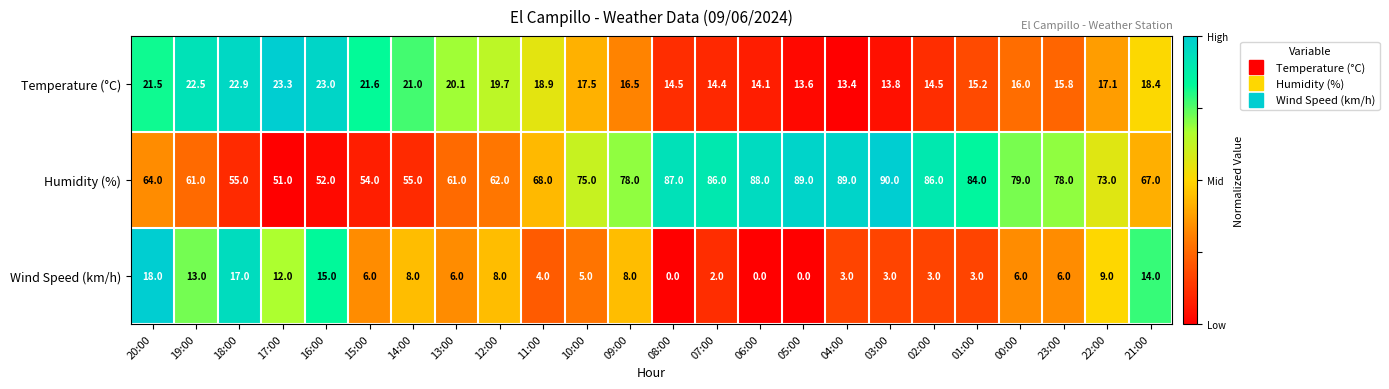

What is the greatest value displayed?

90.0